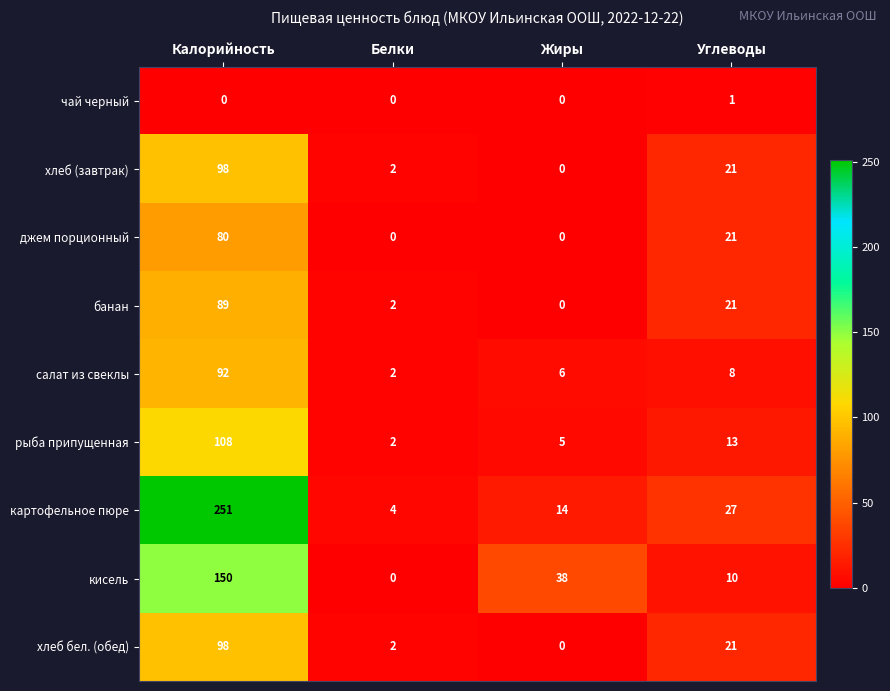

Which series has the widest spread of values?

картофельное пюре